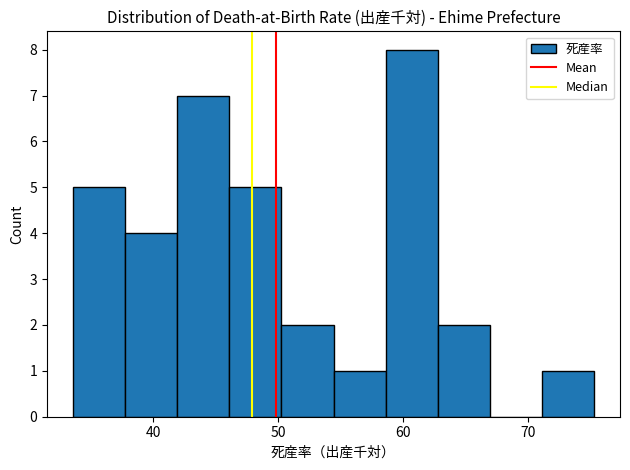

Which range on the x-axis has the tallest bar?

59 to 63